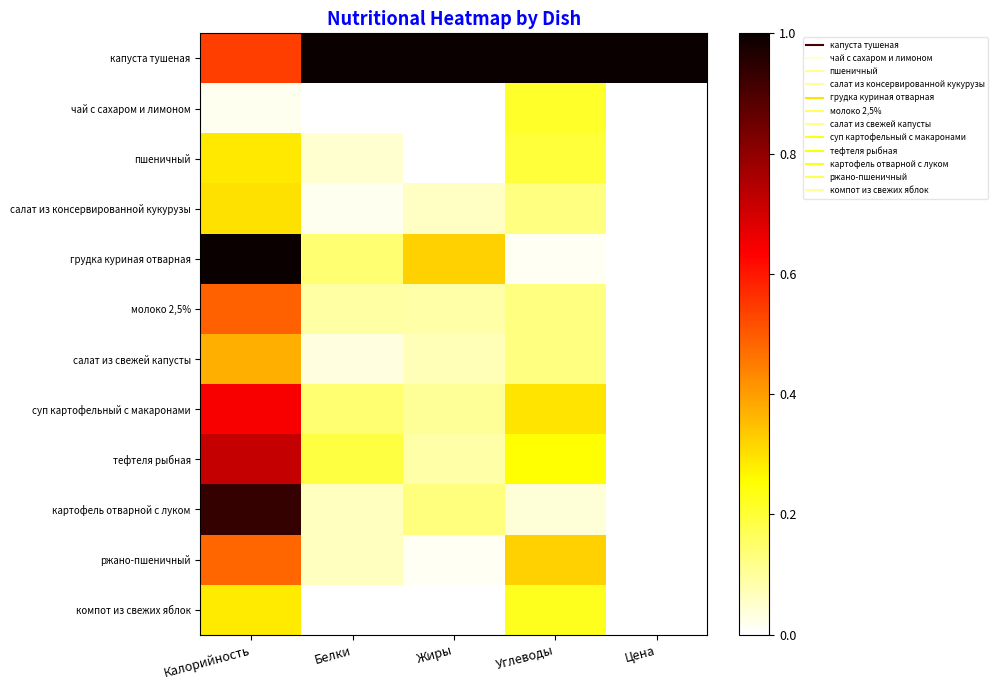

What is the spread (max minus min) of values at Цена?

1.0